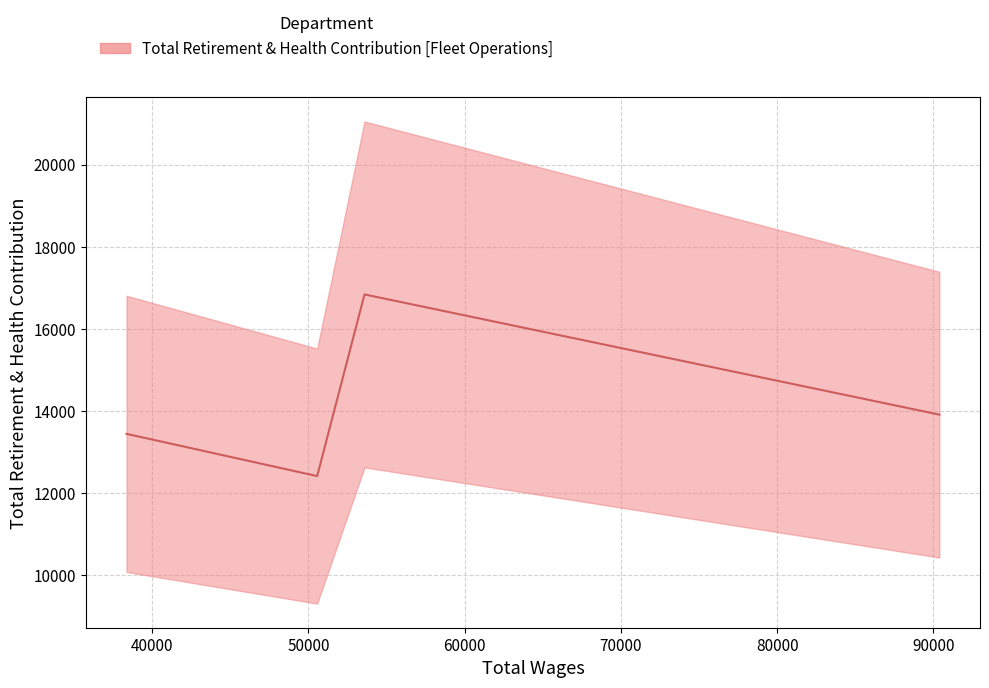

What is the value of the 1st point from the left?

13444